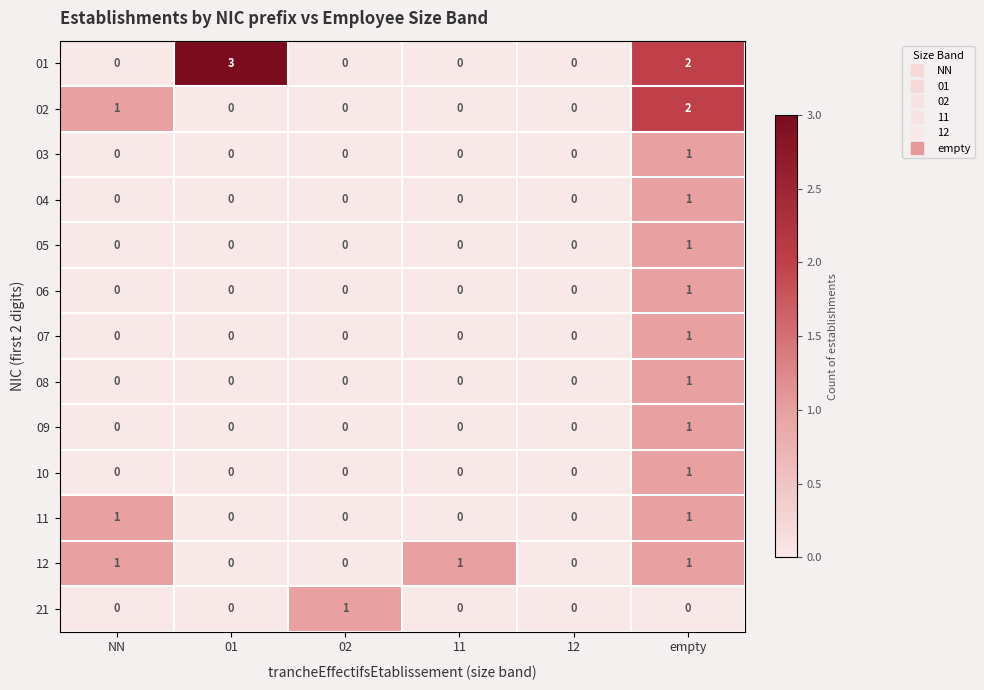

What is the maximum value shown in the chart?

3